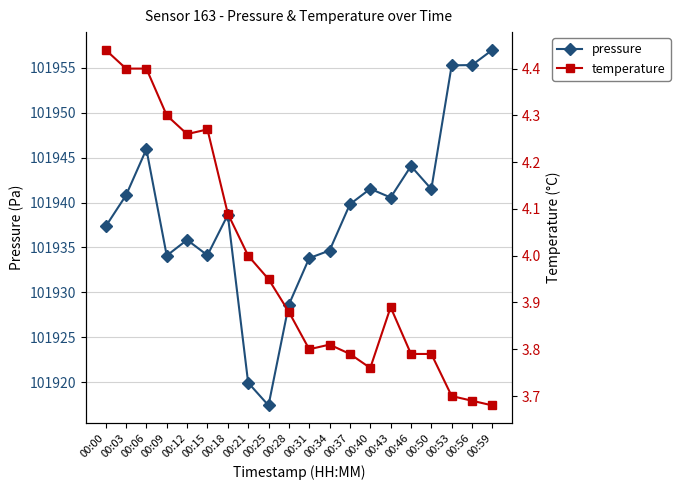

Is the value of temperature at 00:21 greater than the value of pressure at 00:28?

No